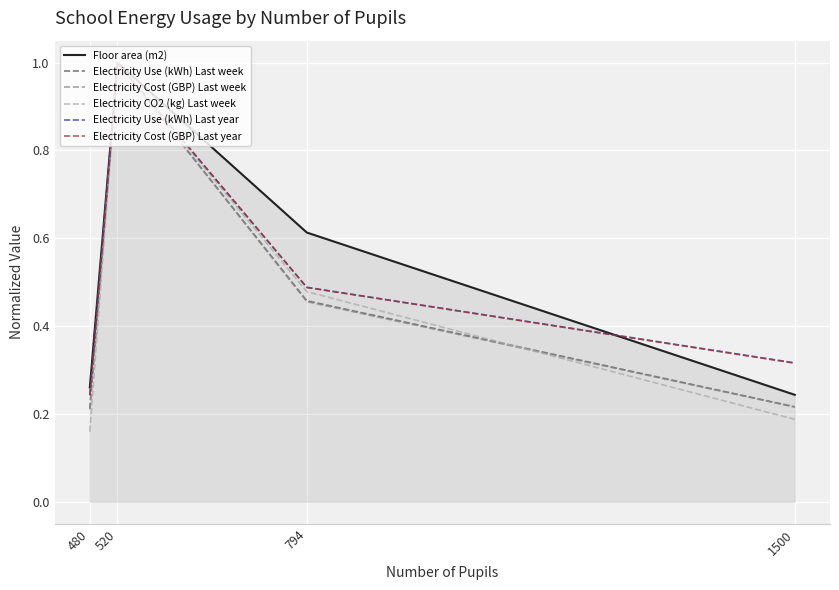

At which category is the sum across all series the highest?

520